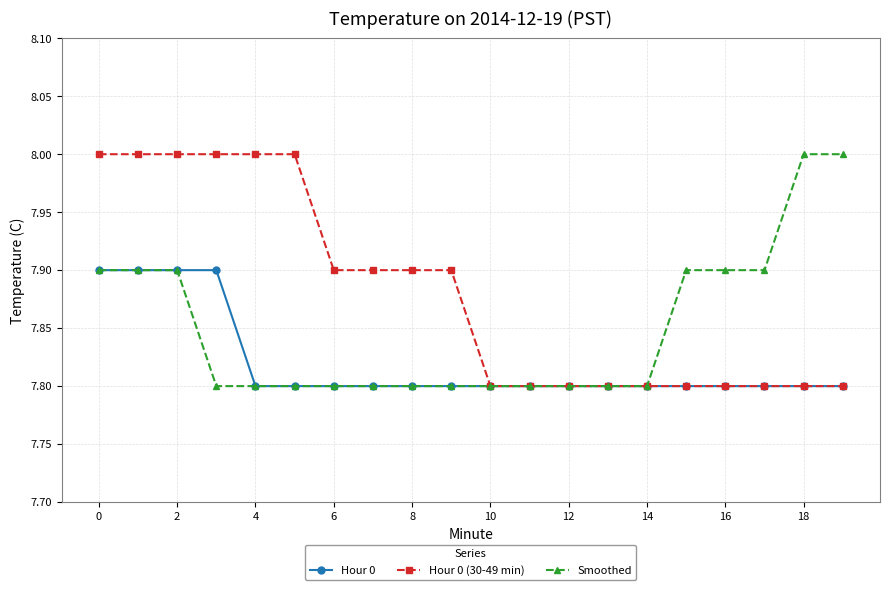

What is the value of the Smoothed point at the 13th from the left?

7.8